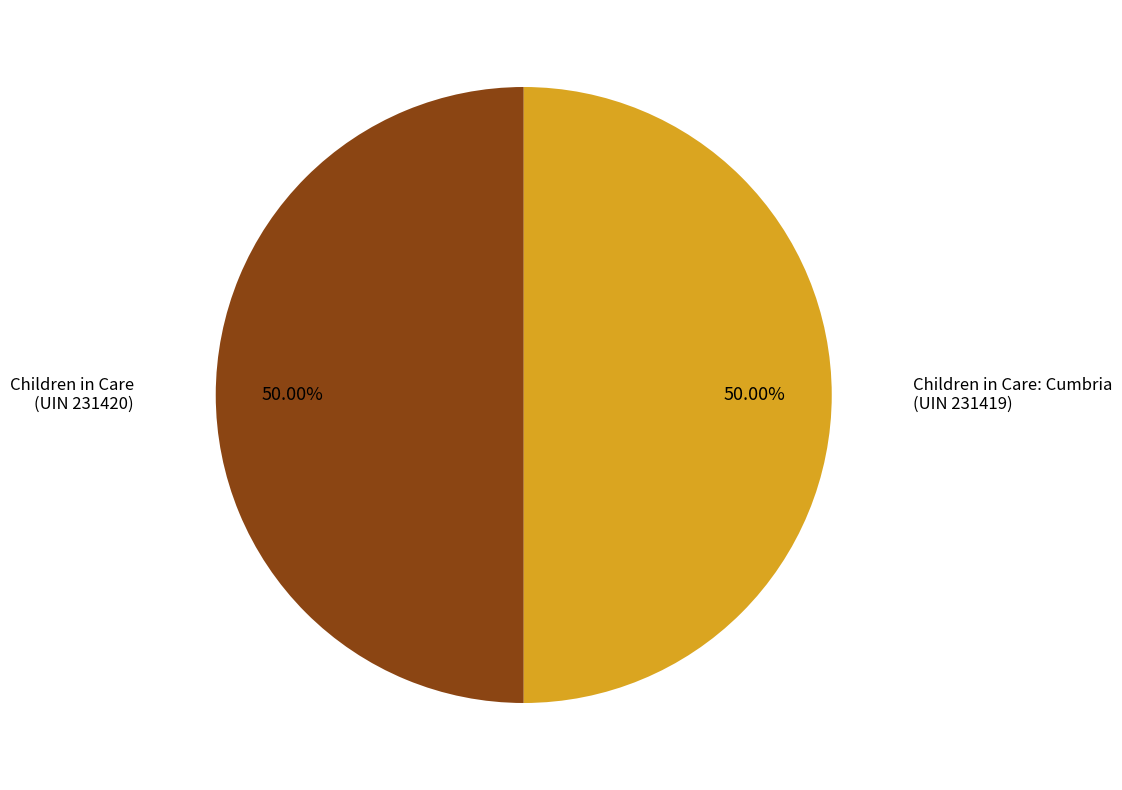

Combined, do Children in Care: Cumbria (UIN 231419) and Children in Care (UIN 231420) account for over 50%?

Yes